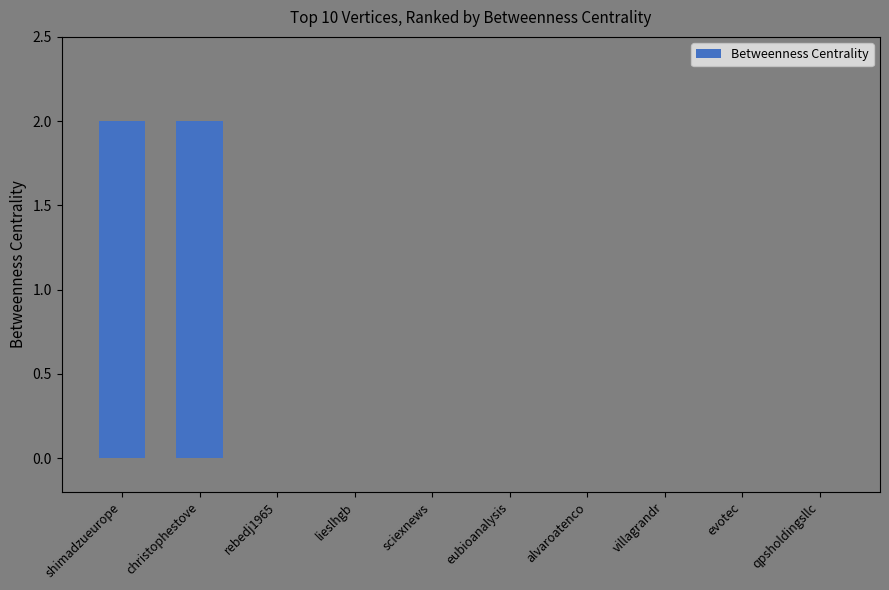

What is the sum of all values?

4